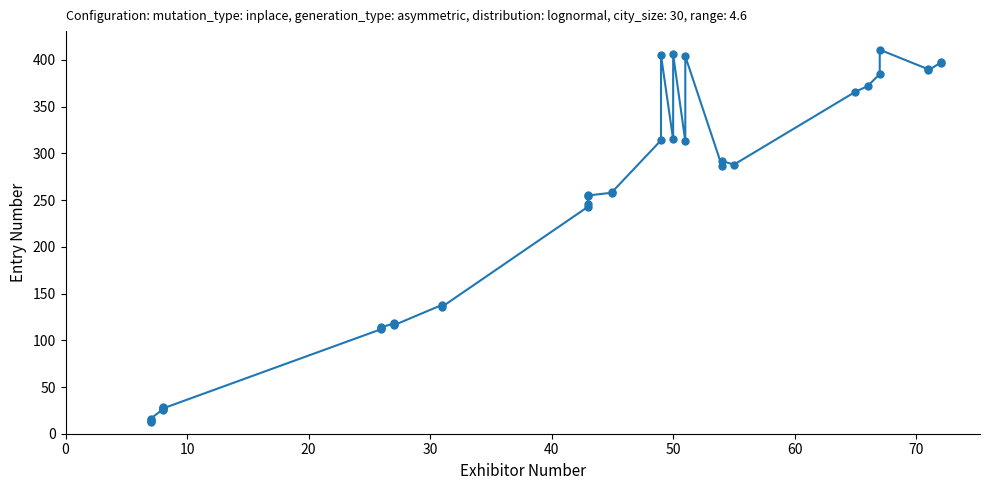

What is the greatest value displayed?

411